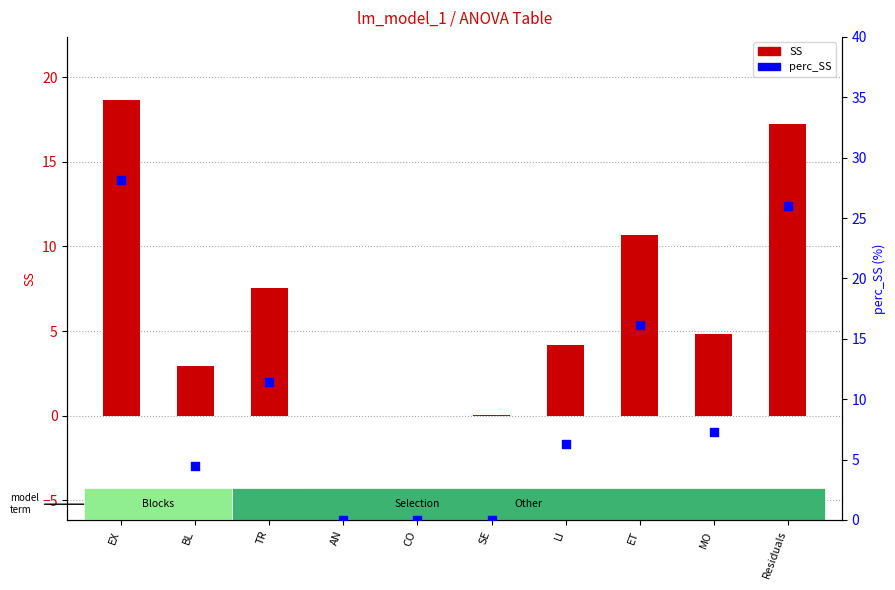

At which category is the sum across all series the highest?

EX